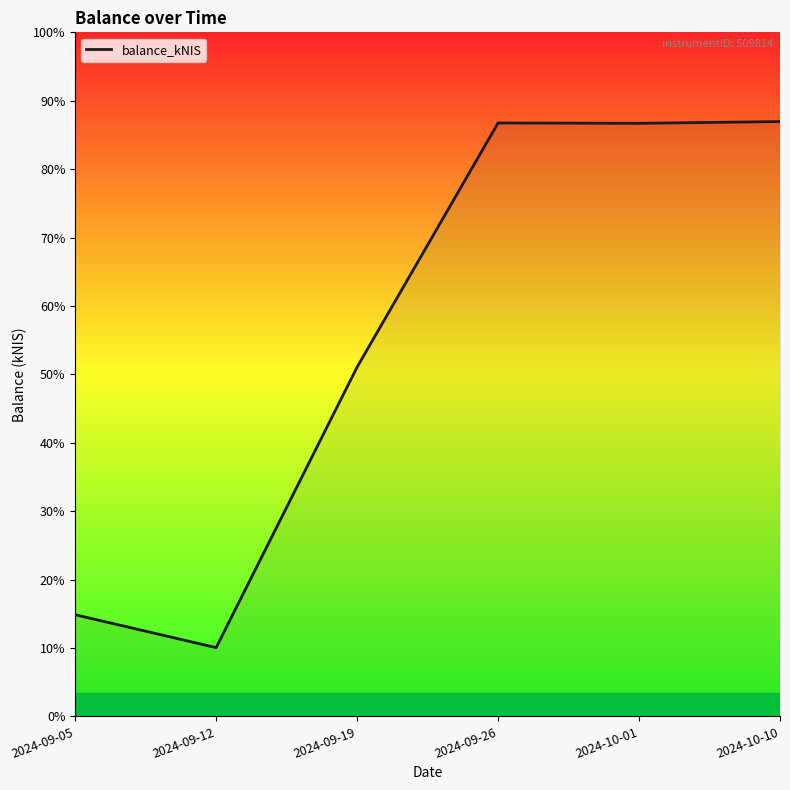

Does the chart display data point markers on the line(s)?

No